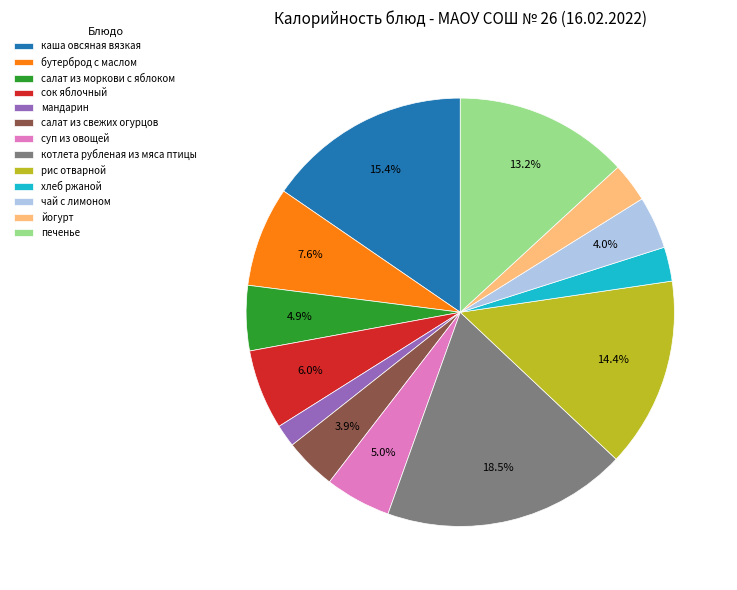

What is the largest slice in the pie chart?

котлета рубленая из мяса птицы